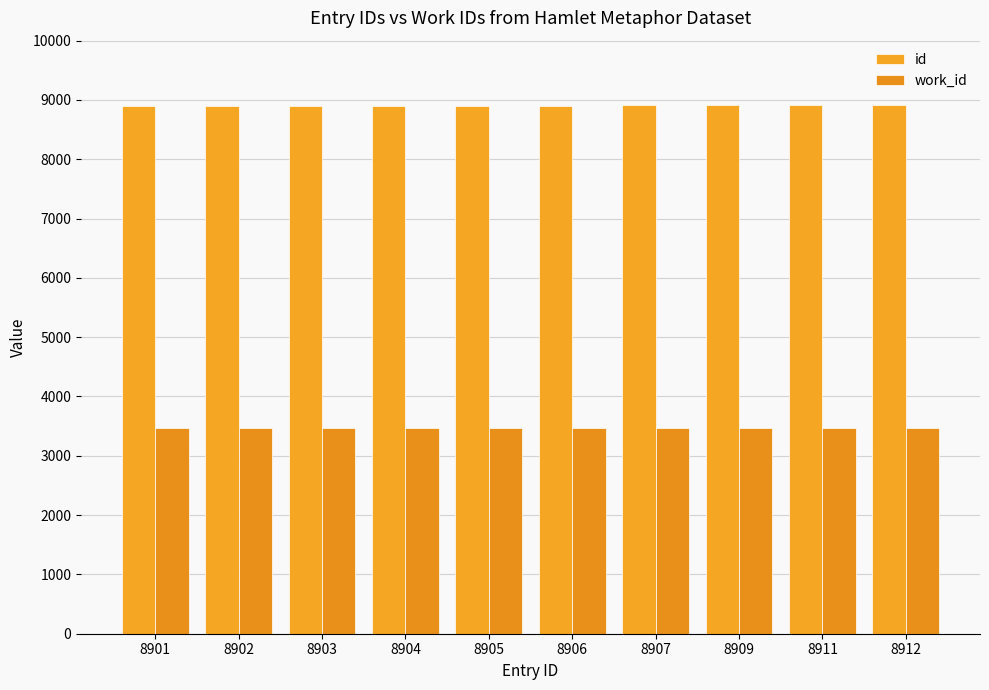

What is the difference between the second highest and second lowest values in the id series?

9